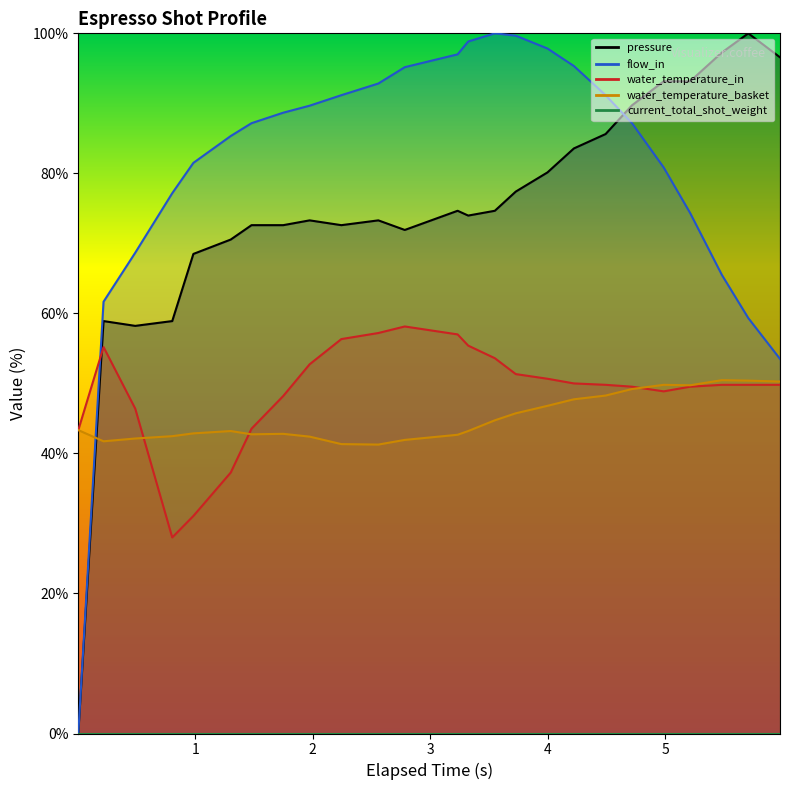

Is the value of flow_in at 10 greater than the value of pressure at 21?

No